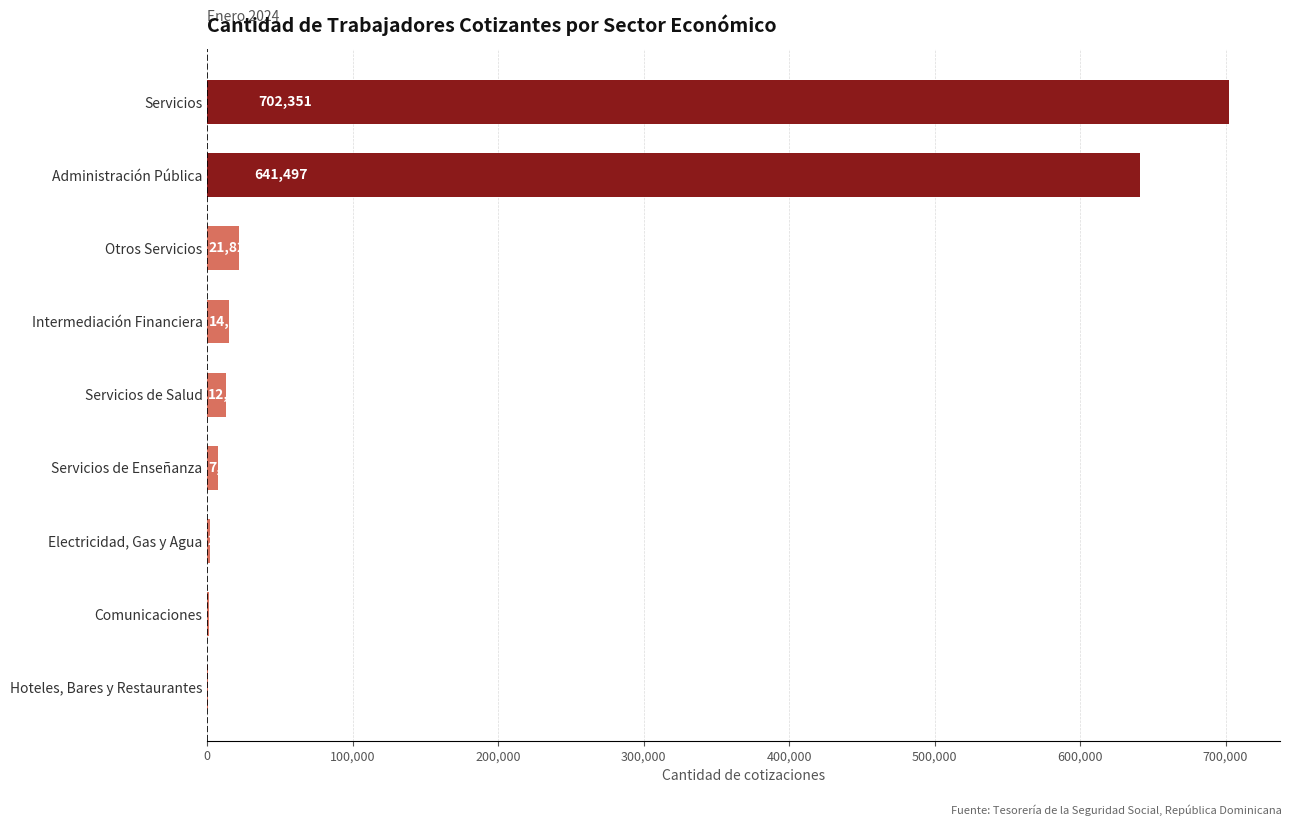

What is the sum of all values?

1404459